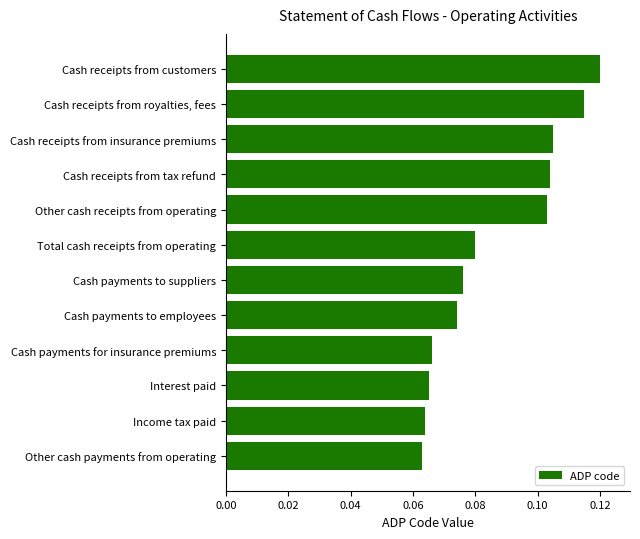

What is the label of the 4th bar from the top?

Cash receipts from tax refund